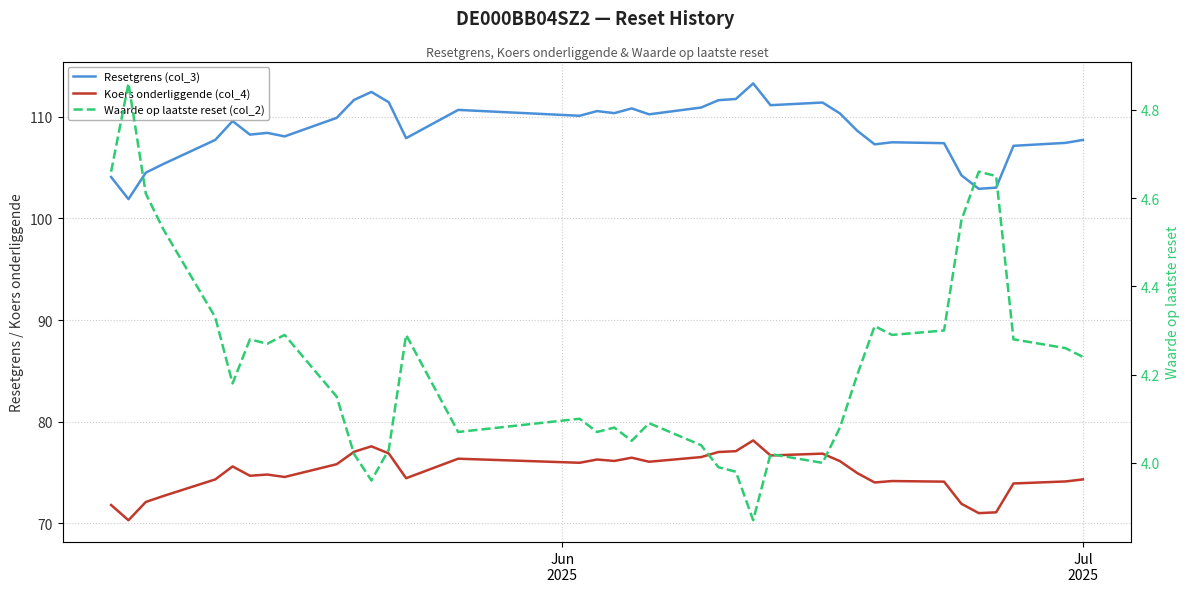

List the series in order of their peak value, lowest first.

Waarde op laatste reset (col_2), Koers onderliggende (col_4), Resetgrens (col_3)